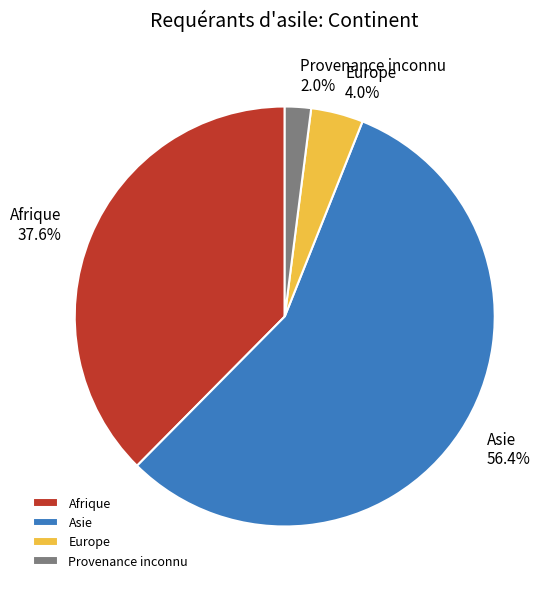

Is Provenance inconnu the majority of the pie?

No